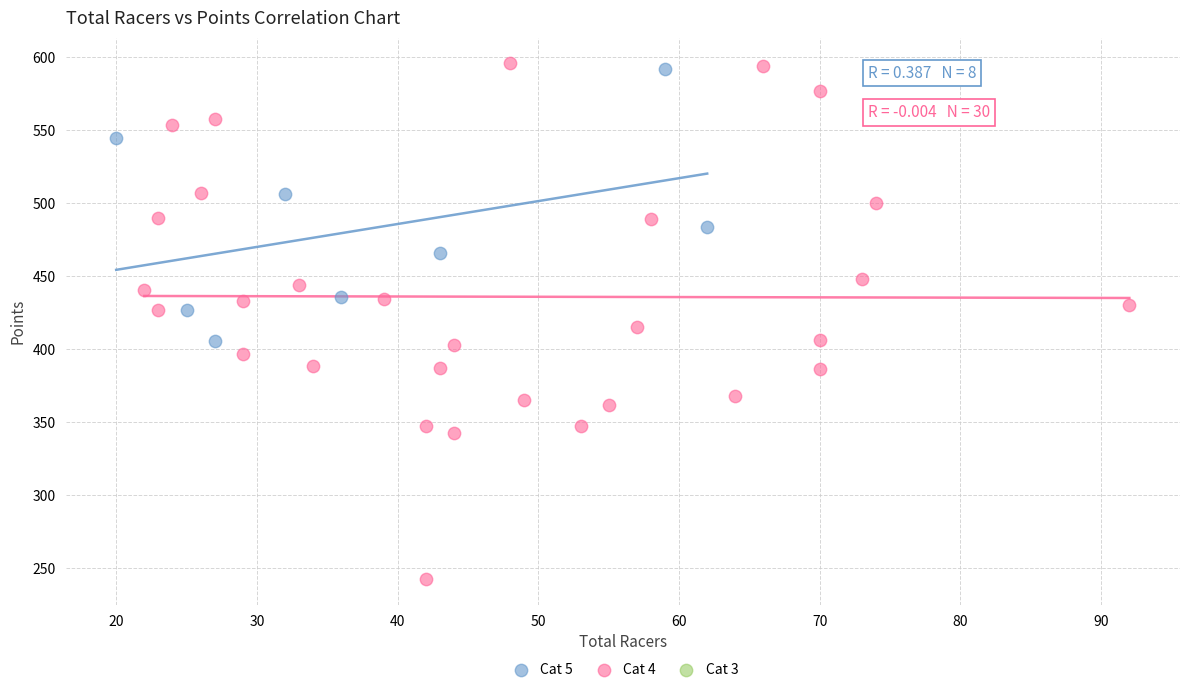

Which series contains the lowest Y value?

Cat 4